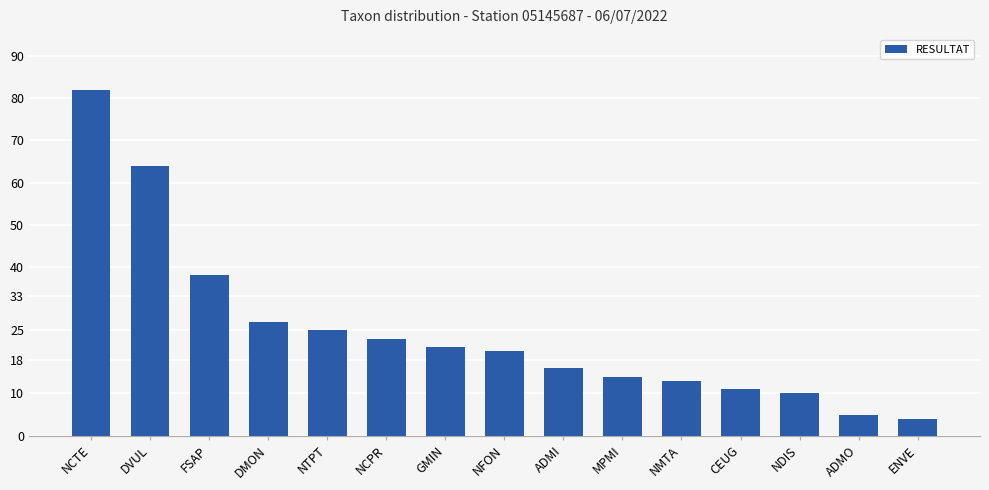

What is the value of the 3rd bar from the left?

38